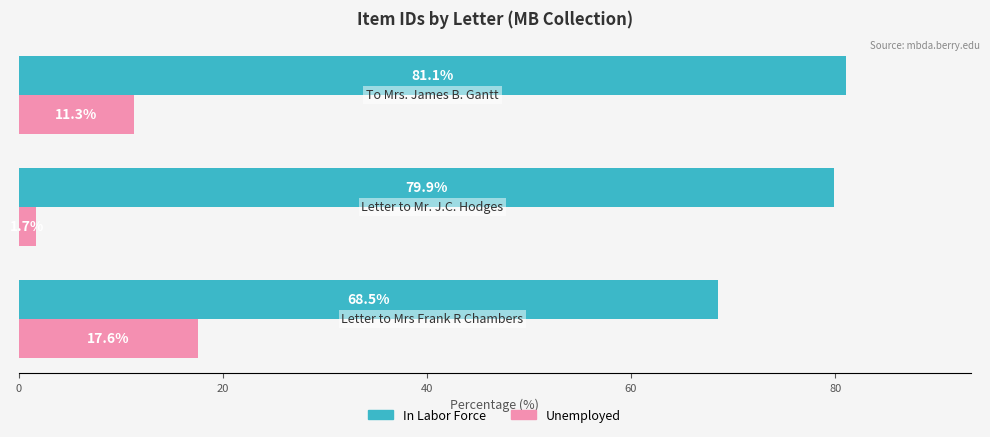

Which series has the largest range (max minus min)?

Unemployed